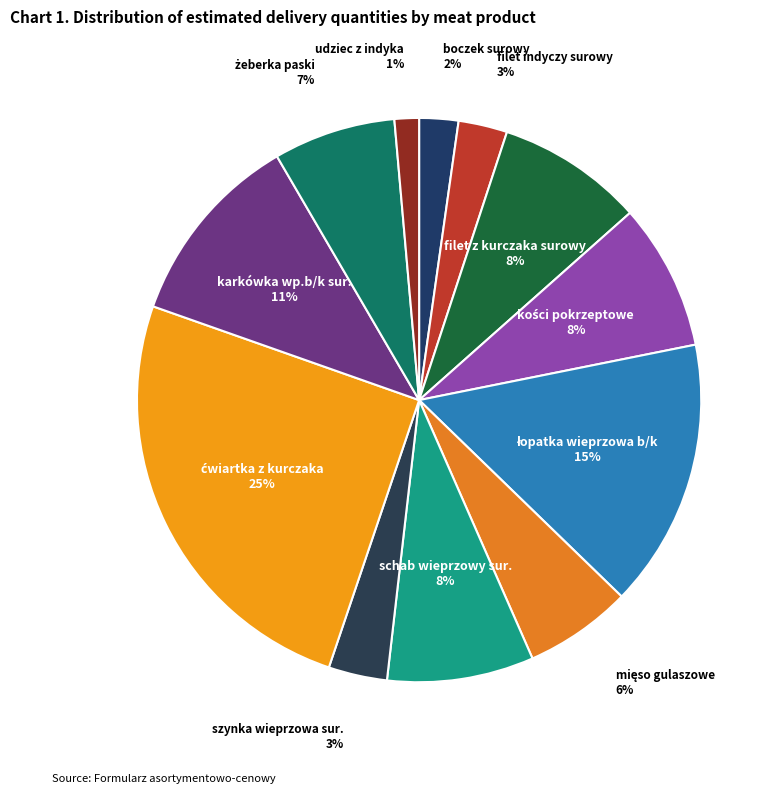

How many segments does this pie chart have?

12